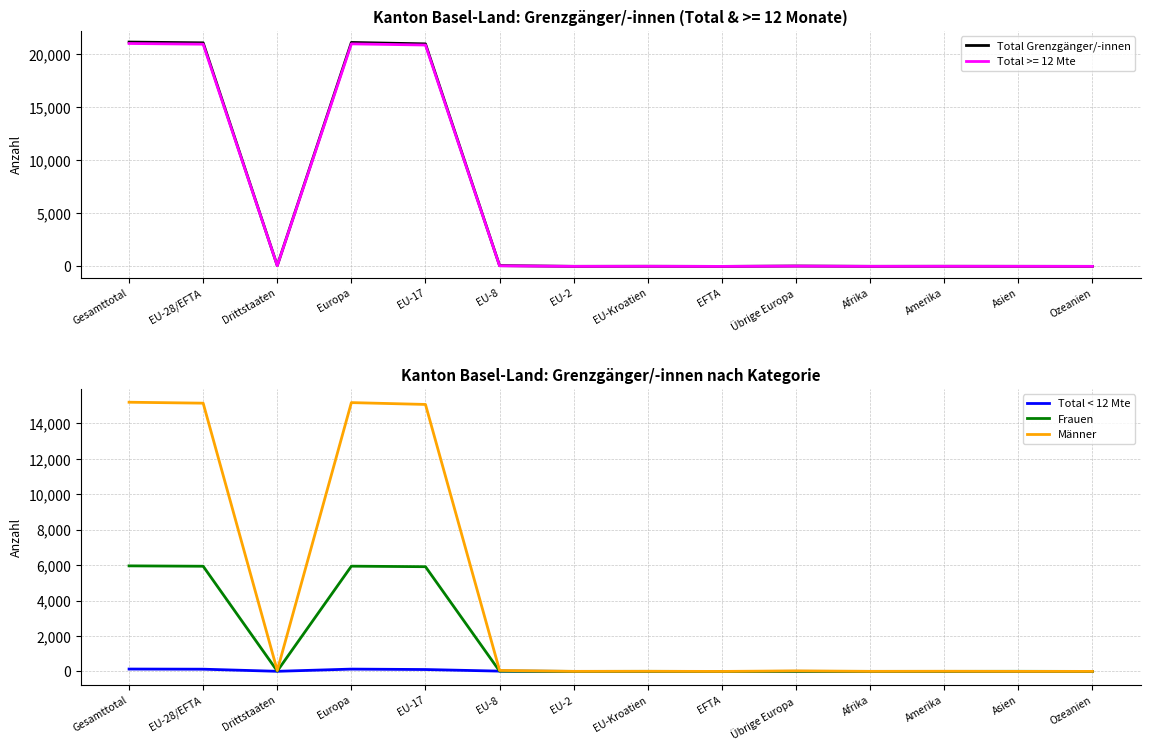

Which series has the largest total across all categories?

Total Grenzgänger/-innen